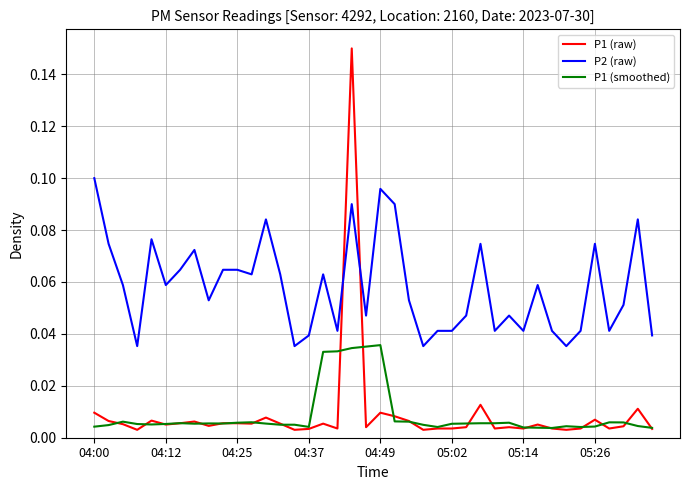

What is the sum of all P2 (raw) values?

2.3